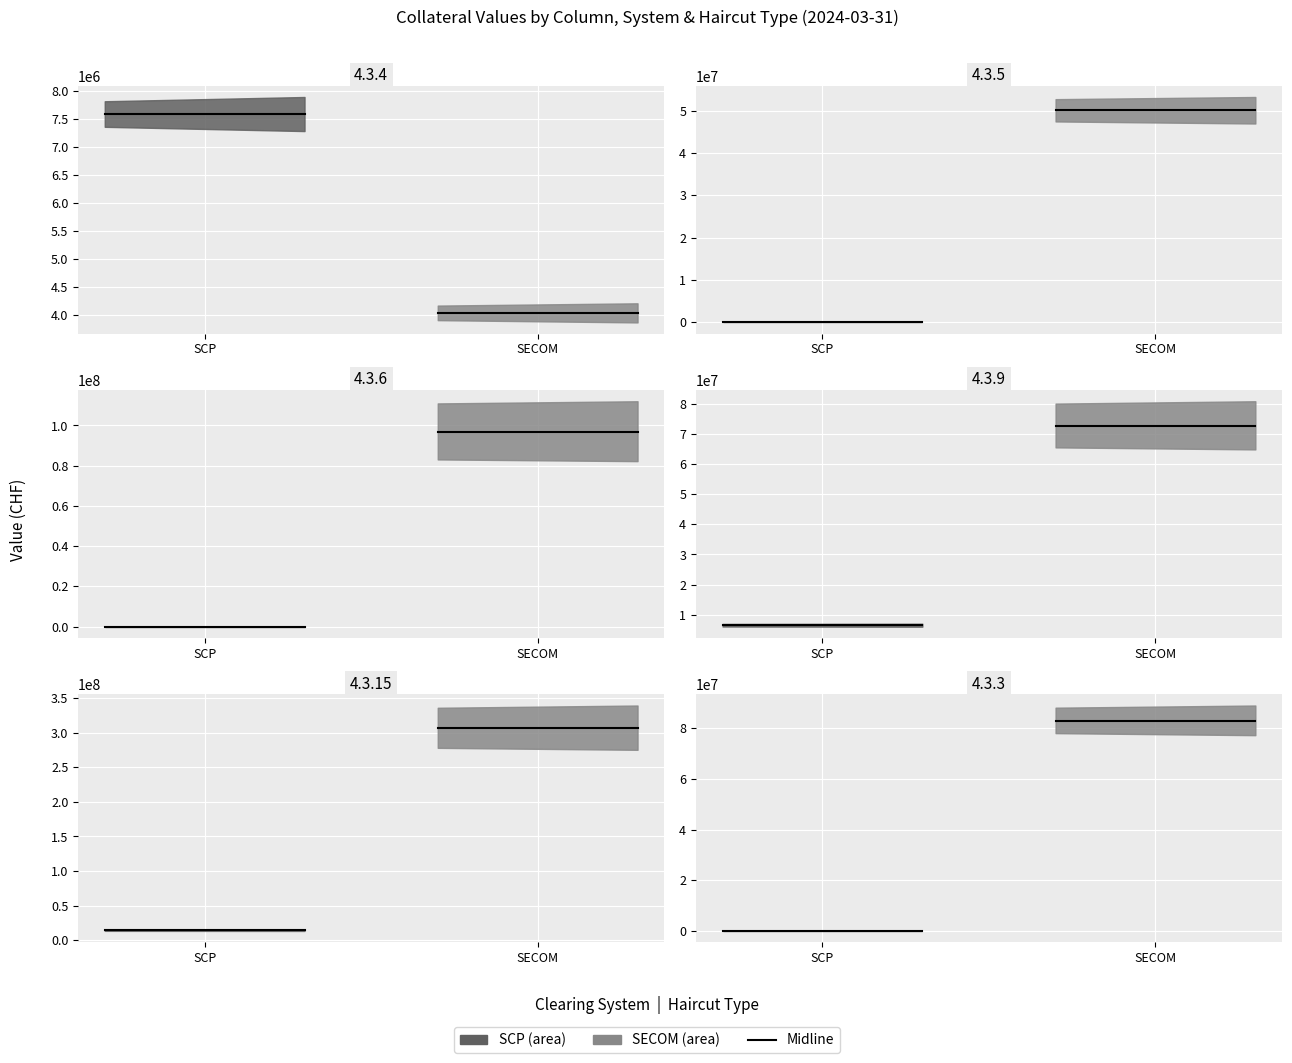

Which category has the lowest value in the SCP mid series?

SCP